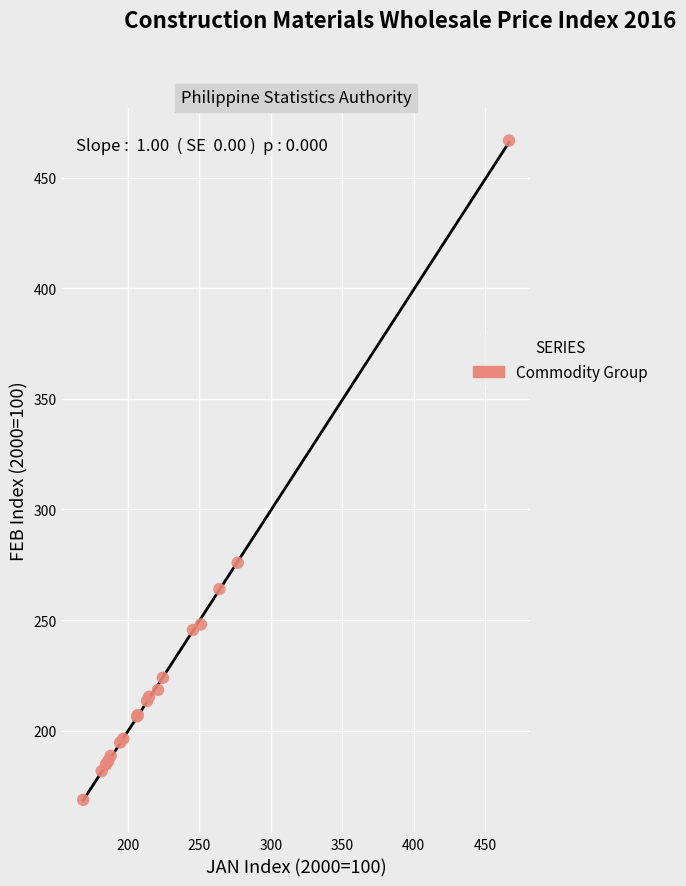

What Y value in the scatter plot is closest to 317?

275.9